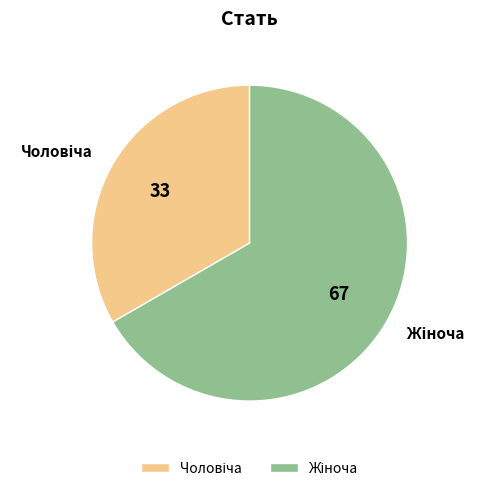

Is there any slice that represents more than half of the pie?

Yes